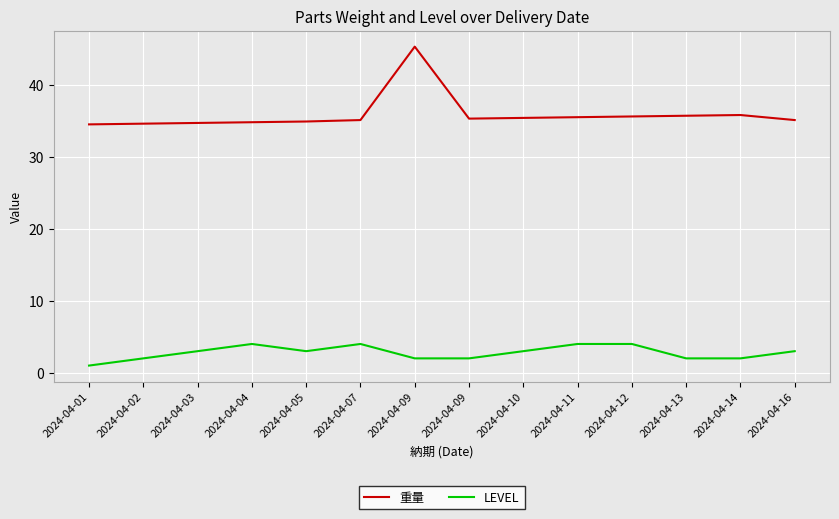

Count the number of data series in this chart.

2